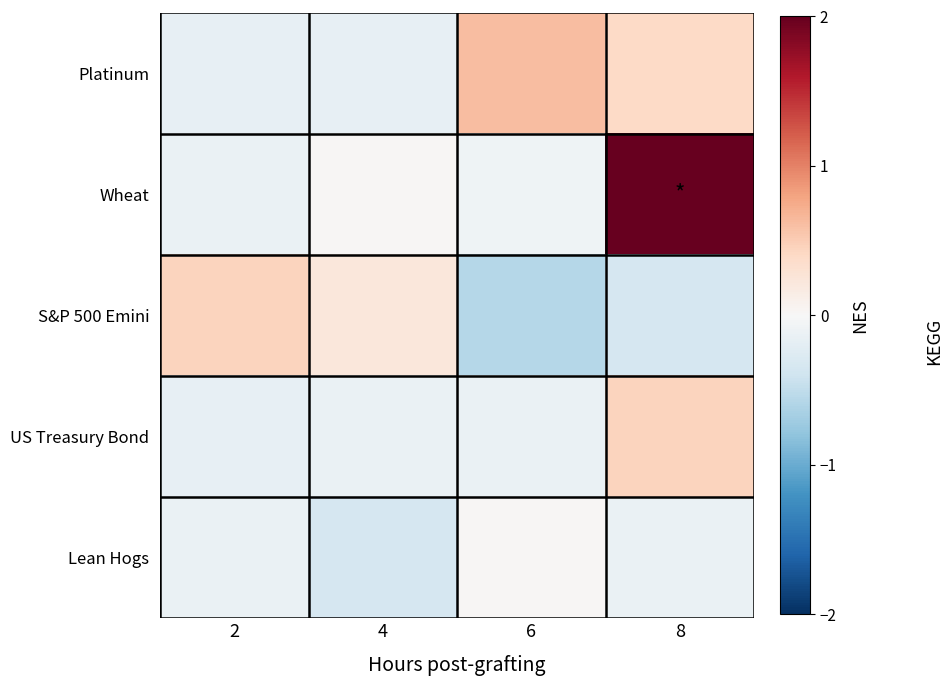

Count the number of categories in the chart.

4